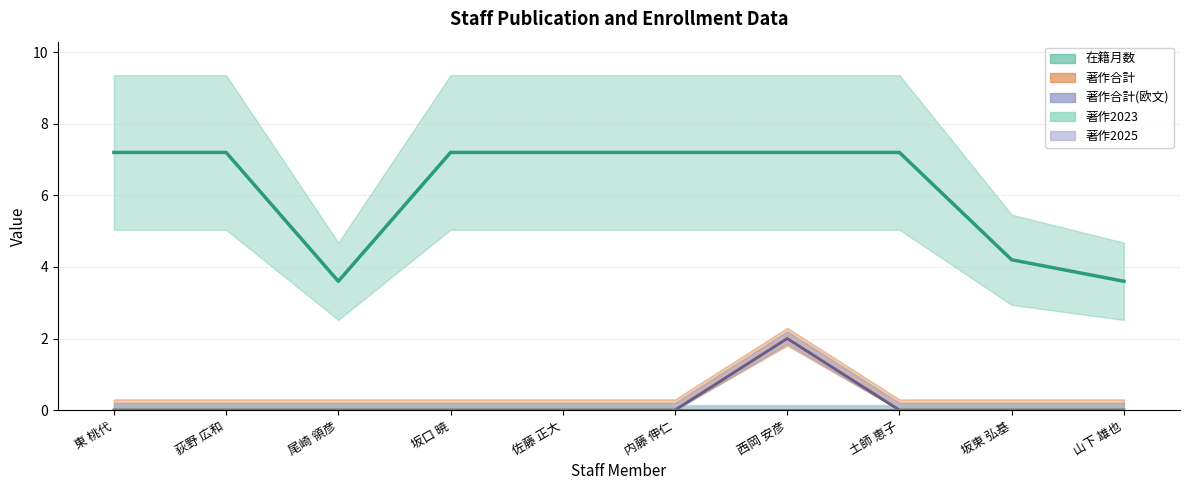

Between 坂口 暁 and 佐藤 正大, which is larger?

坂口 暁